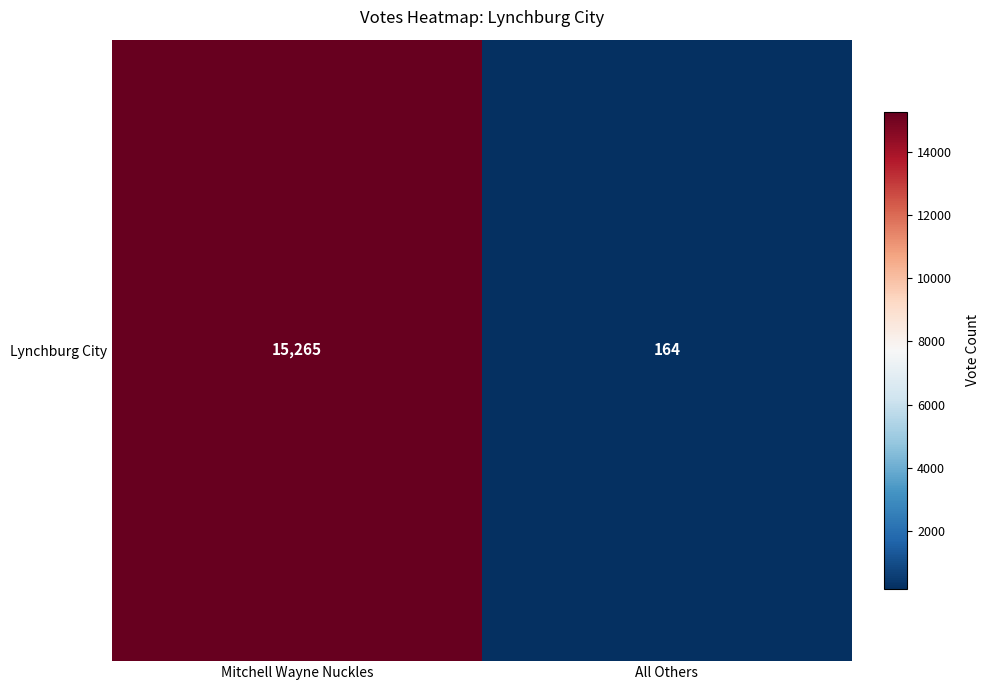

What is the difference between the values at Mitchell Wayne Nuckles and All Others?

15101